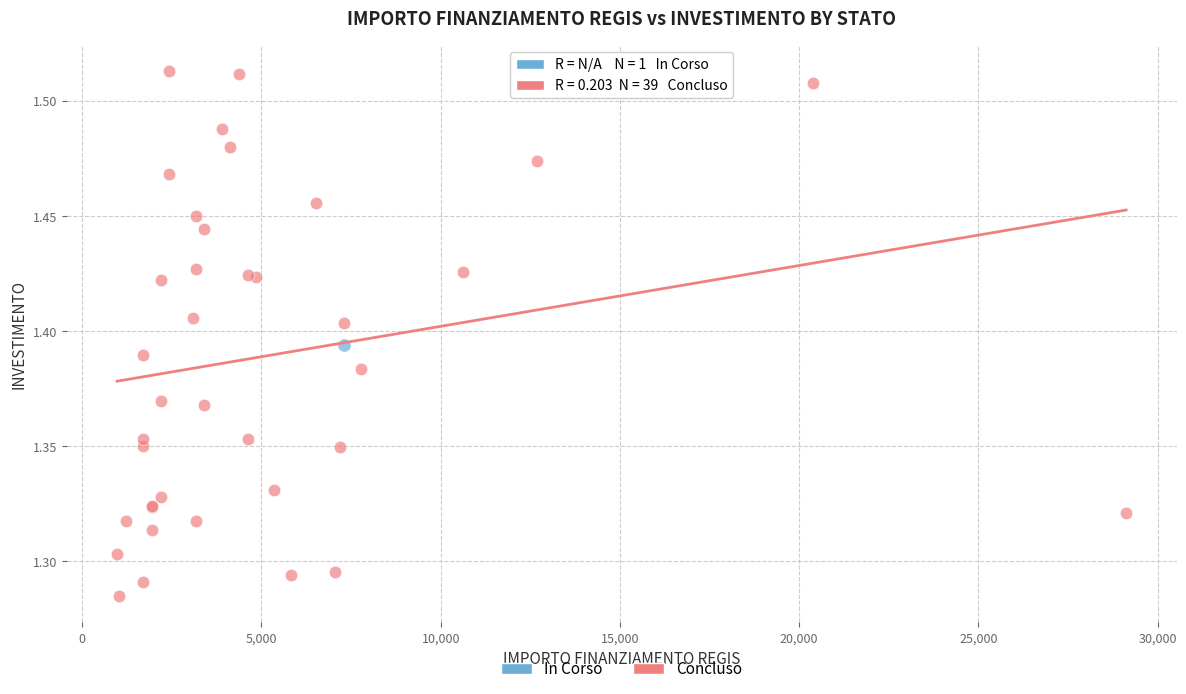

What are all the series names shown in the legend?

In Corso, Concluso